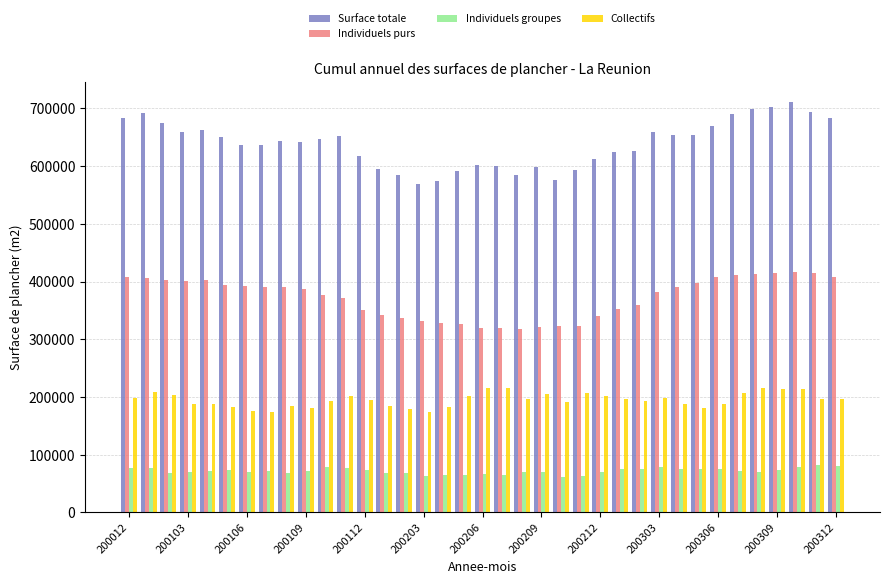

What is the difference between the maximum and minimum values in the Individuels groupes series?

19900